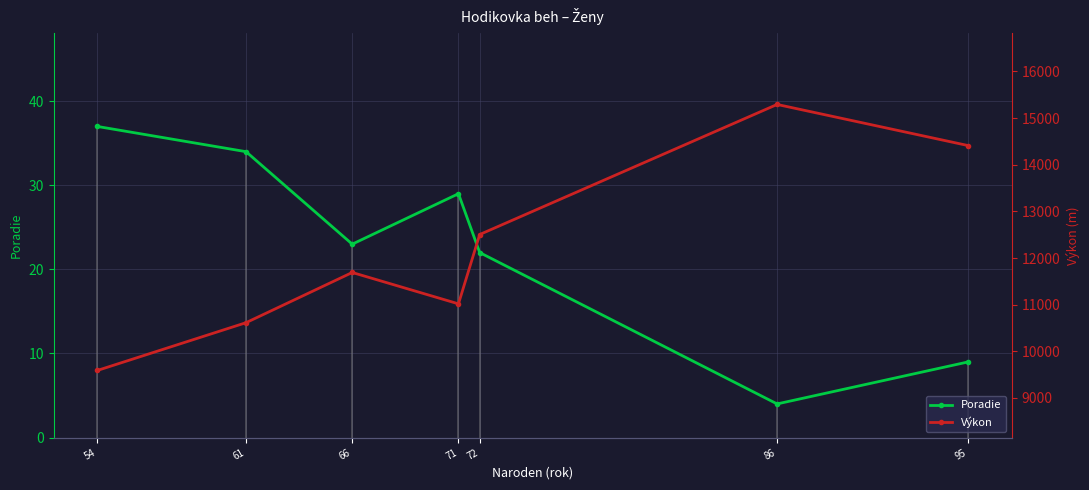

How many data points in Poradie are less than 23?

3